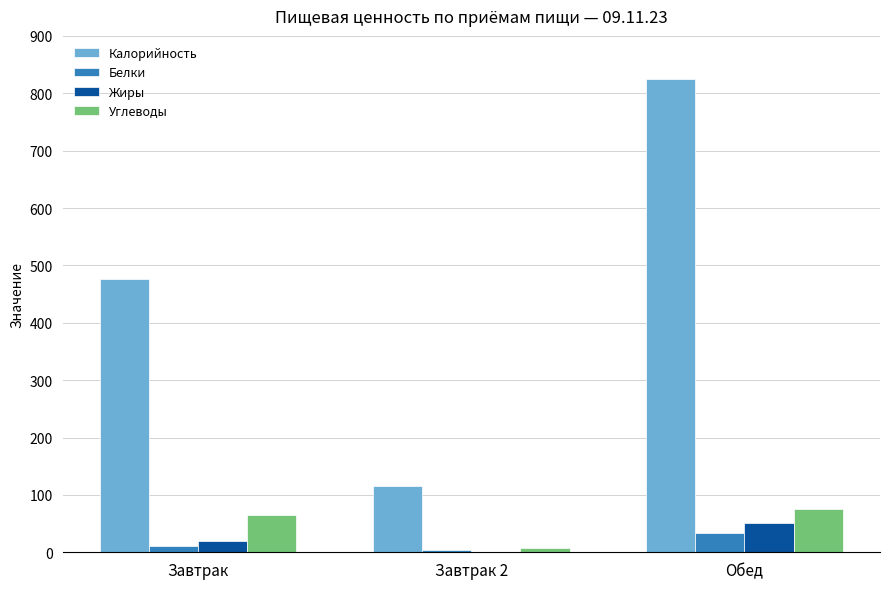

The value of Калорийность at Завтрак is 476.6. True or false?

True